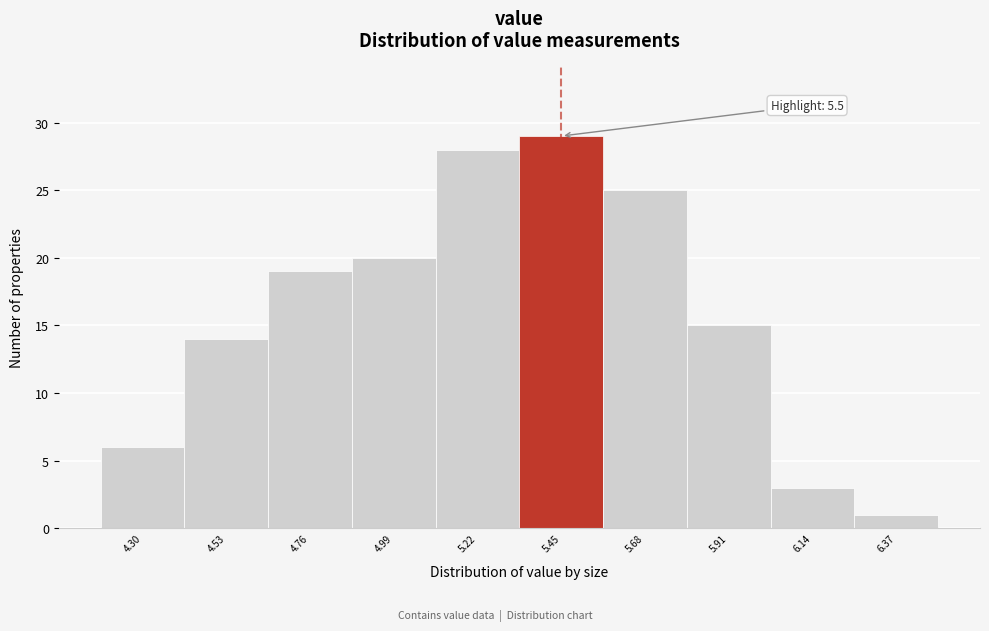

Reading right to left, transcribe all the data shown in this chart.

1	3	15	25	29	28	20	19	14	6